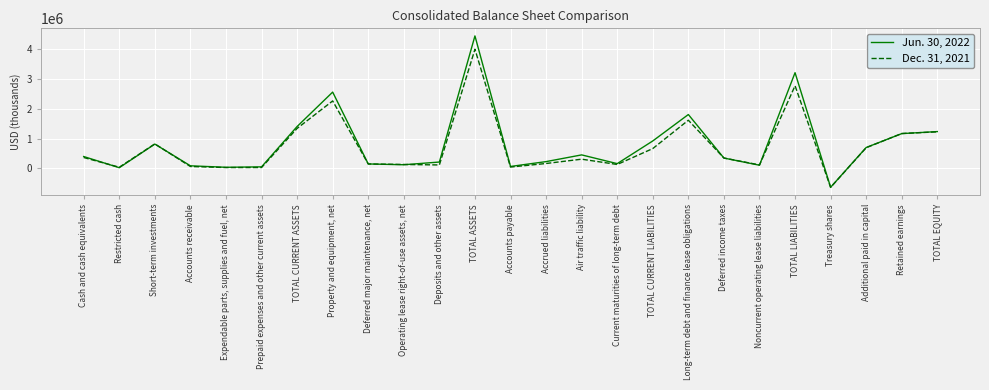

What position from the right is Cash and cash equivalents?

25